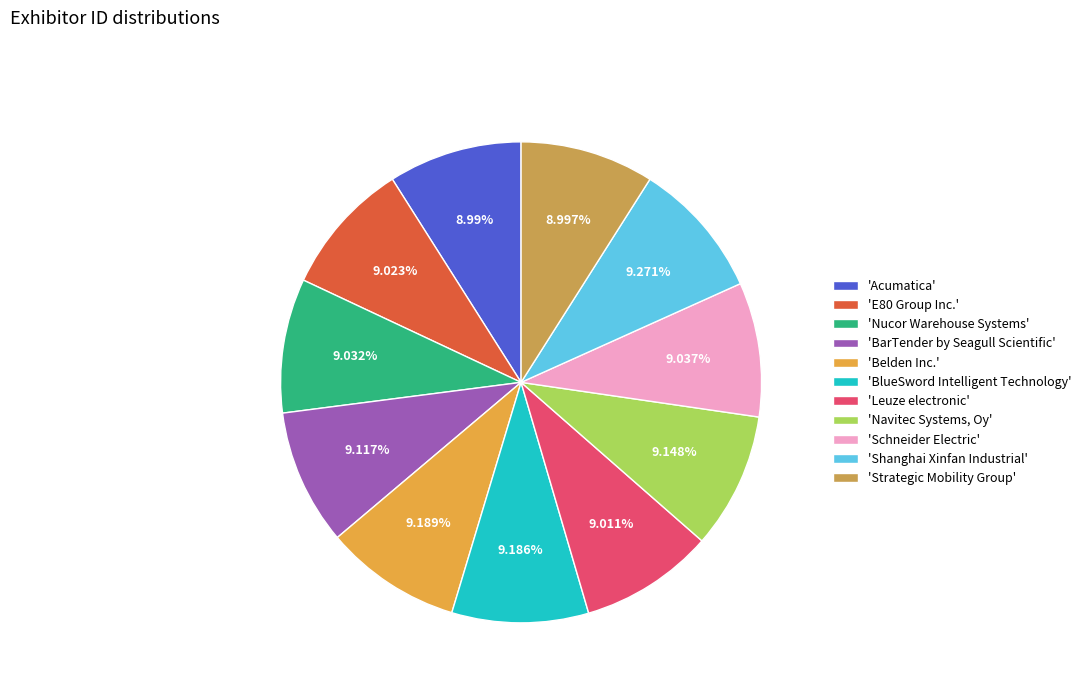

Count the number of slices in the pie.

11